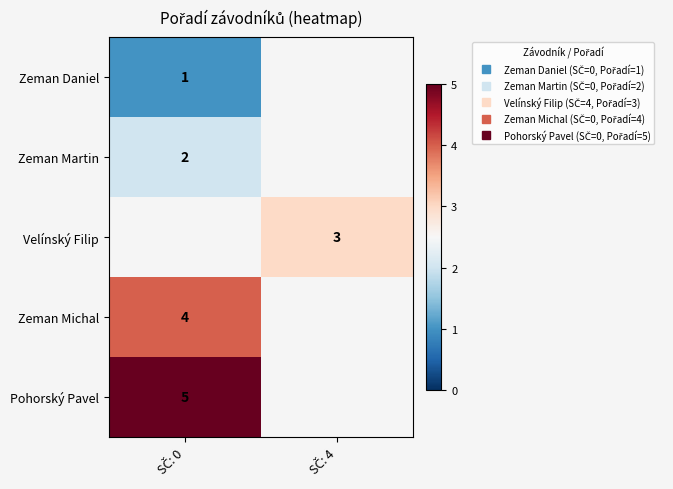

Rank the categories by Zeman Daniel value from highest to lowest.

SČ: 0, SČ: 4